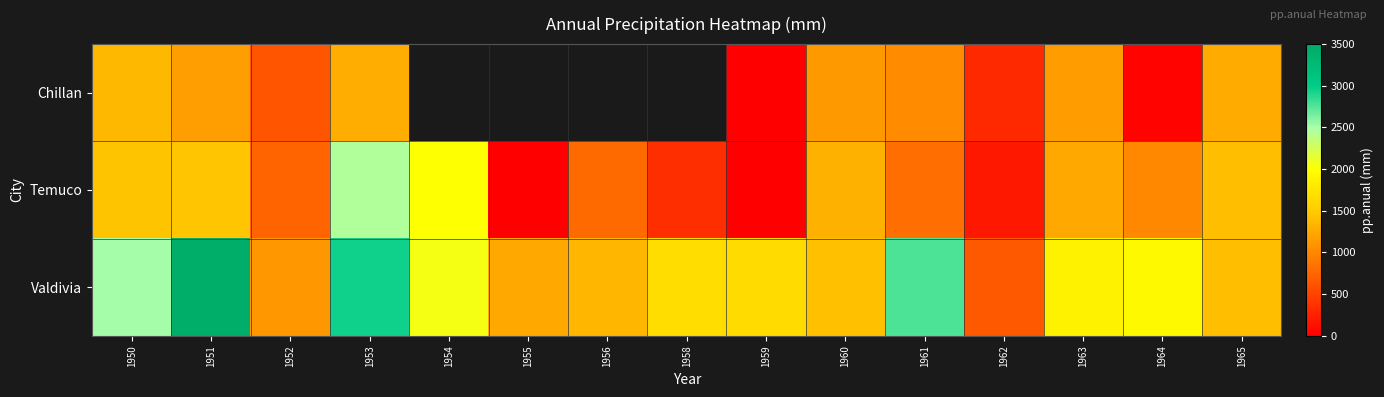

At which label does Temuco first exceed 1006?

1950